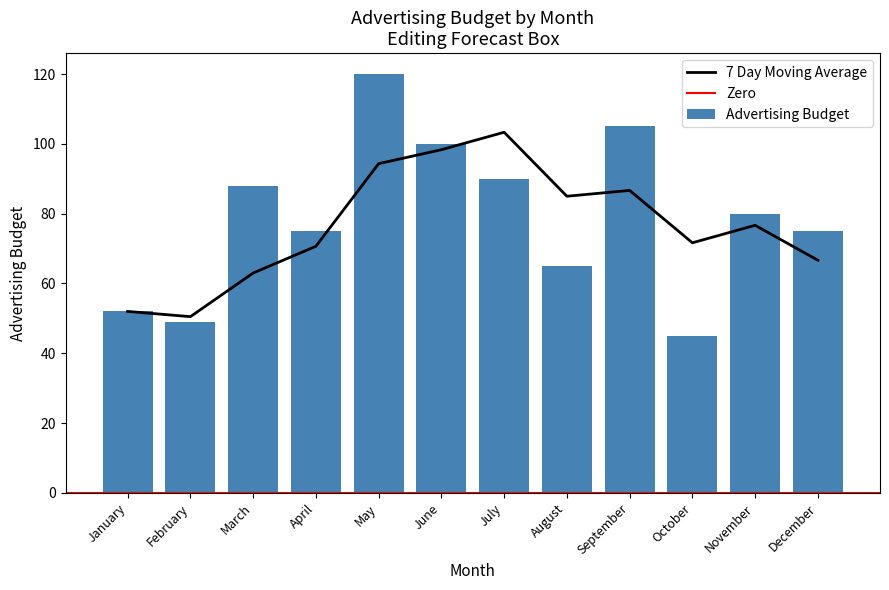

What is the difference between the maximum and minimum values?

75